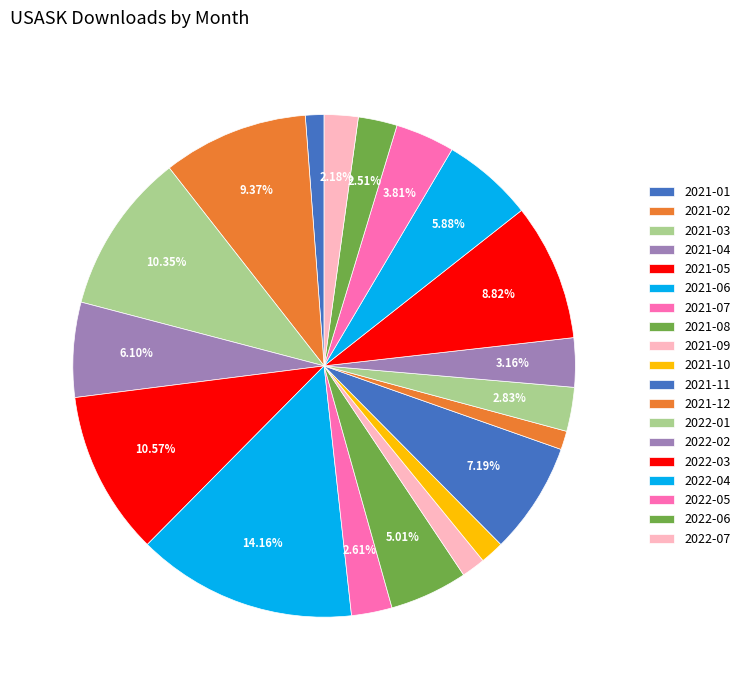

Approximately how many times larger is the value at 2022-05 compared to 2021-05?

0.4